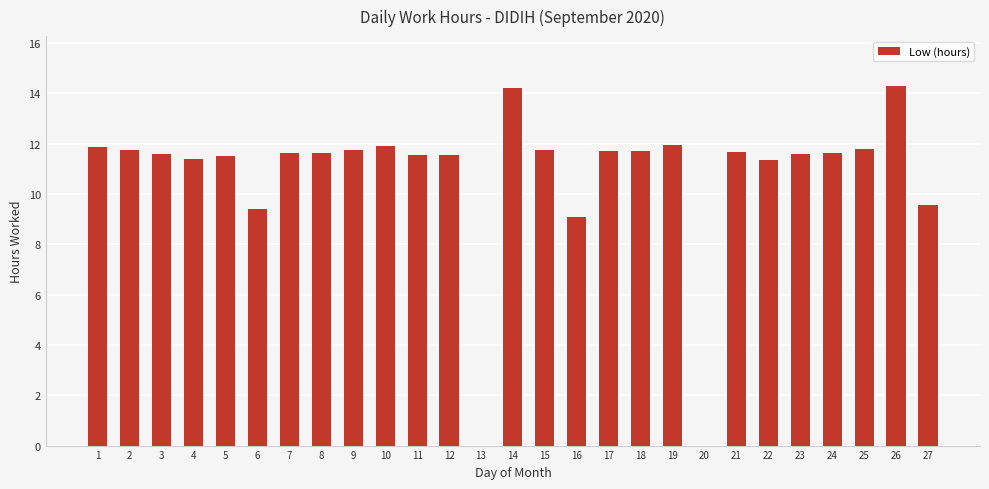

Are the bars horizontal?

No